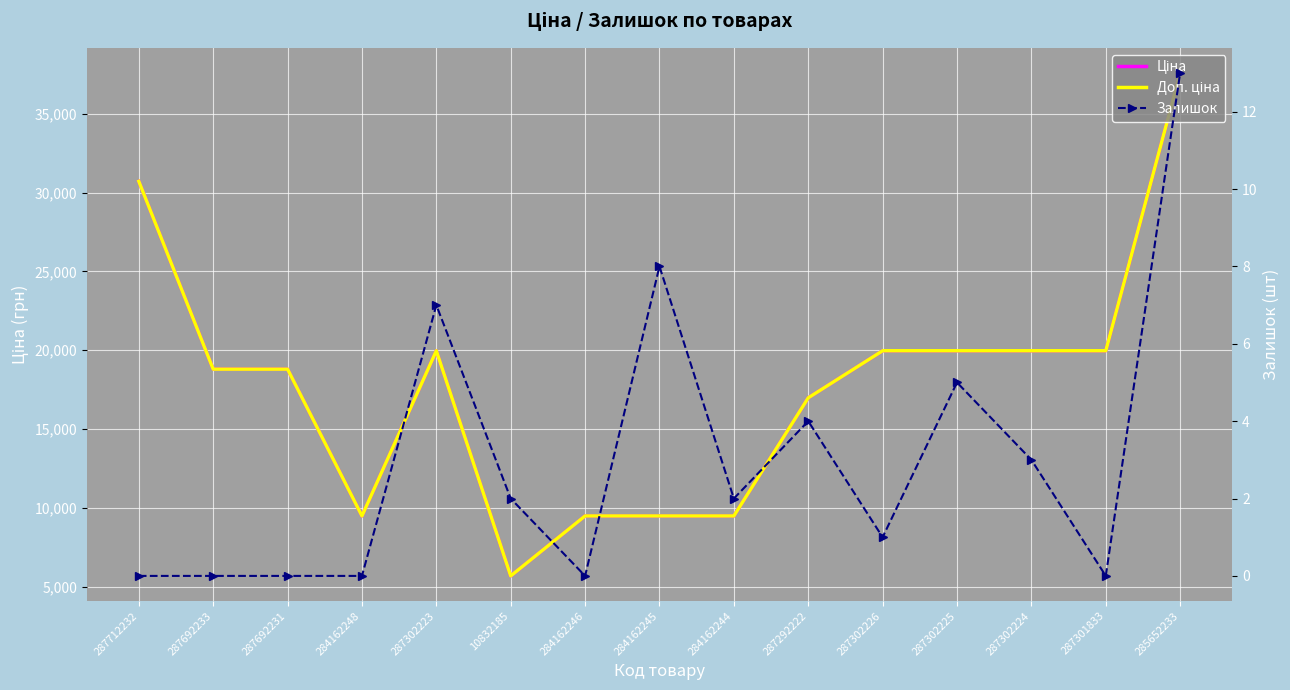

Where is the first local maximum for Ціна?

287302223